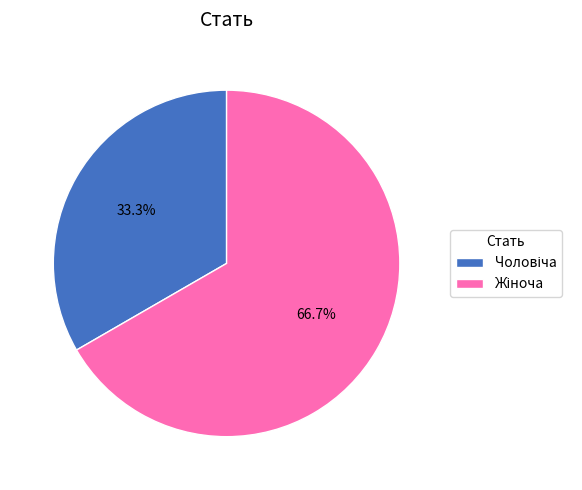

To the nearest percent, what is the average slice percentage?

50%